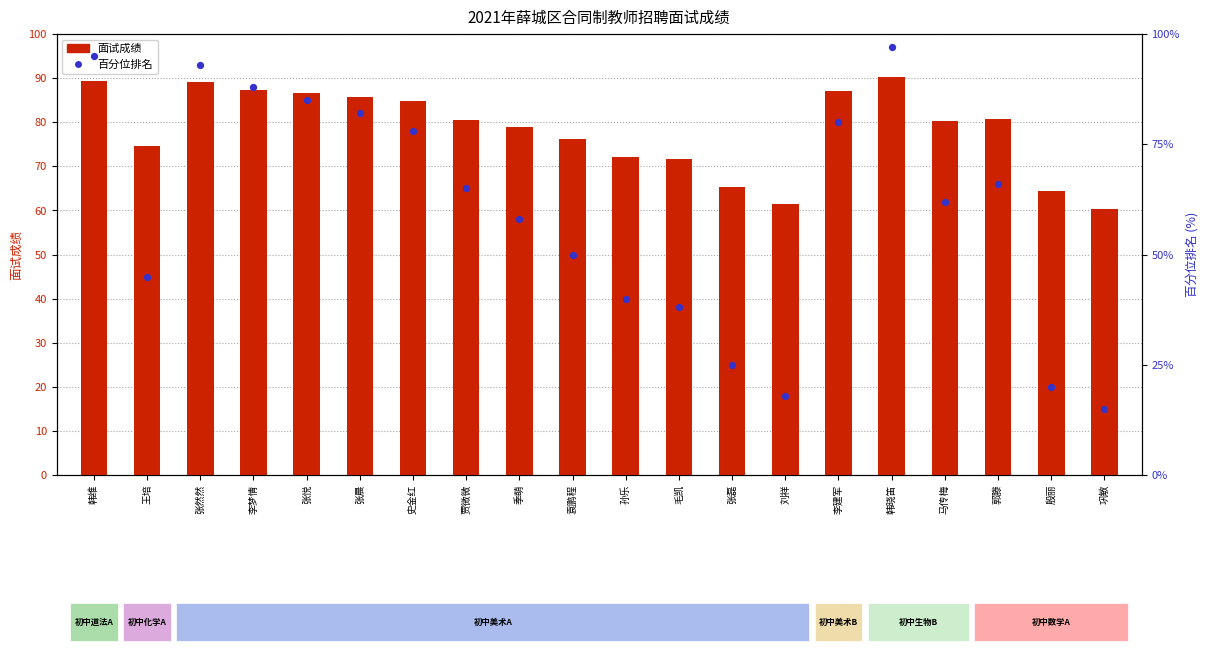

Is the value of 面试成绩 at 贾微微 greater than the value of 百分位排名 at 张然然?

No